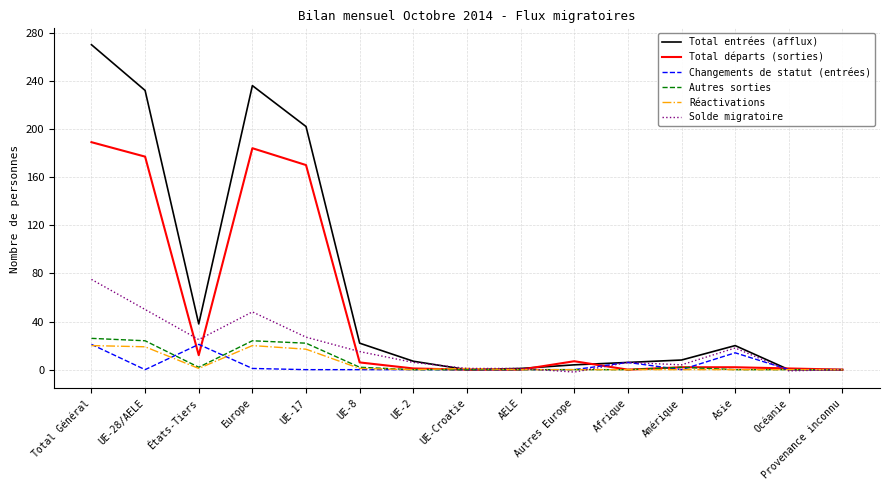

True or false: Total entrées (afflux) has more than 1 interior local peaks.

True